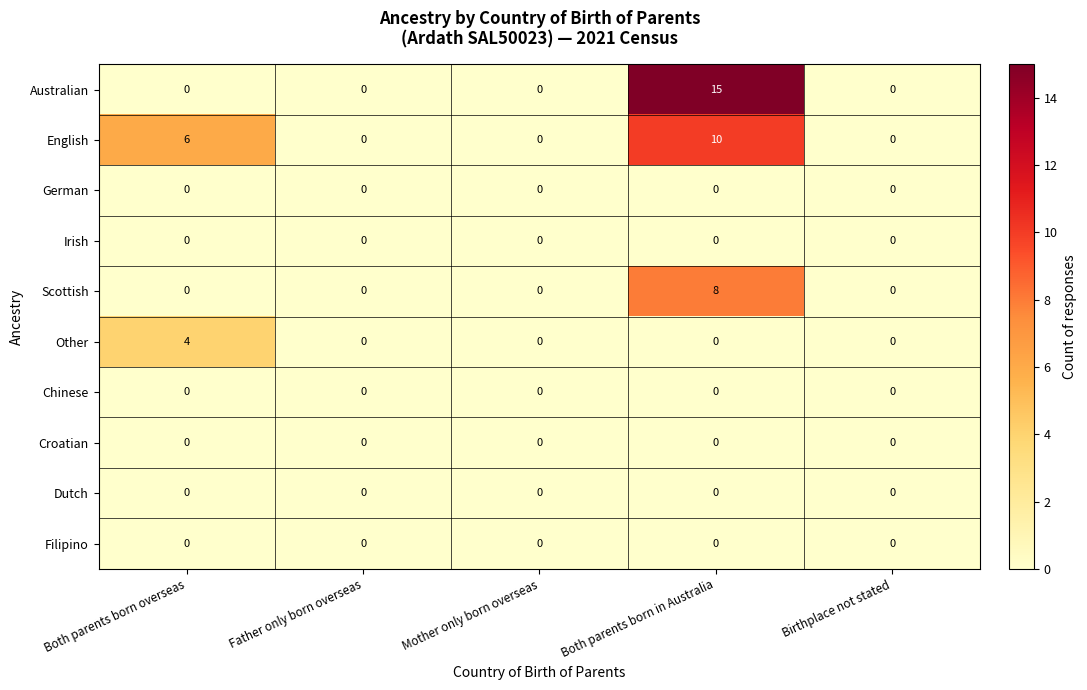

Is it true that Dutch equals 0 at Birthplace not stated?

True